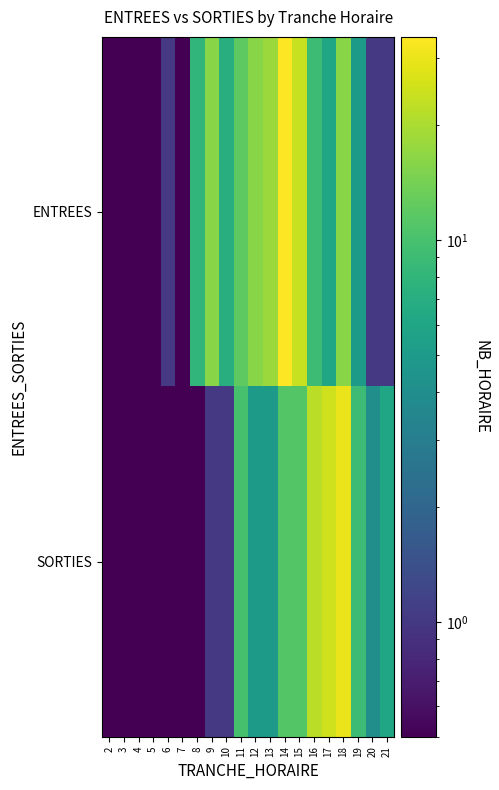

At how many categories does at least one series exceed 6?

12